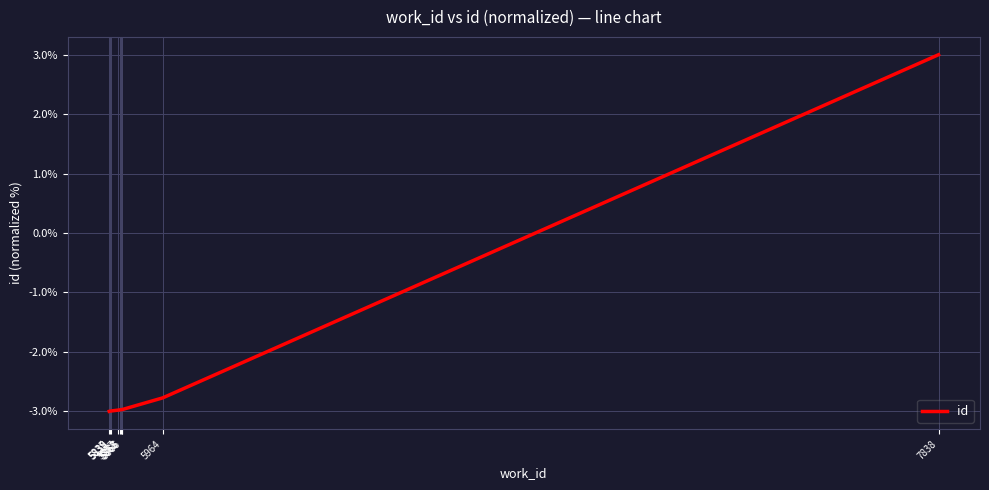

How many lines are shown in the chart?

1